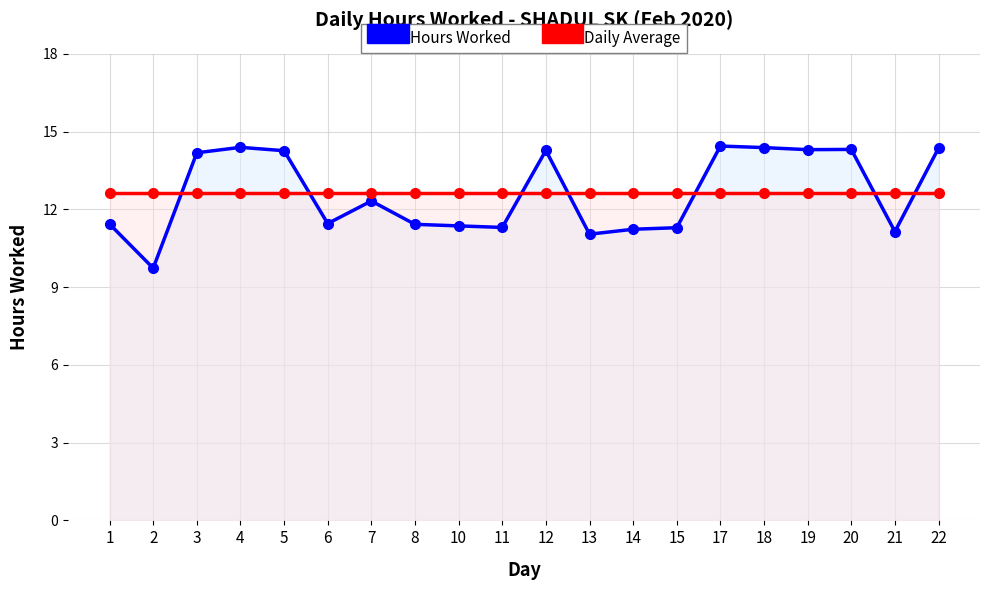

What is the total value across all series at 11?

23.9